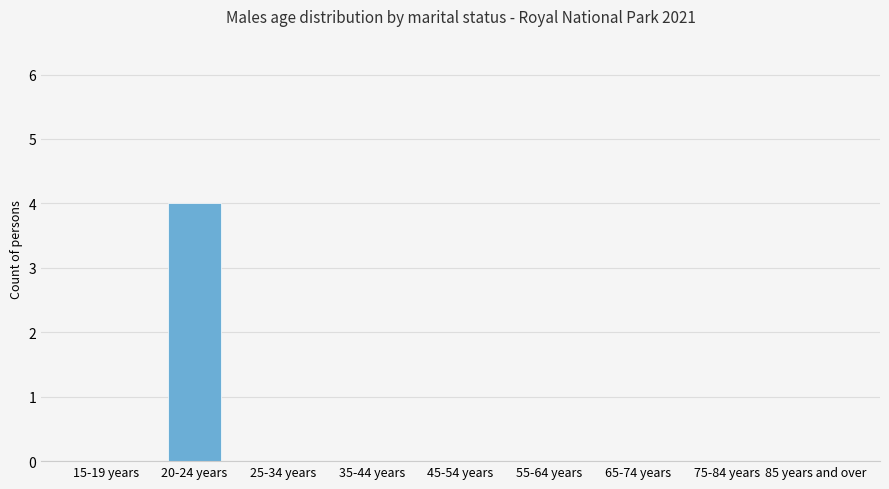

Reading right to left, transcribe all the data shown in this chart.

0	0	0	0	0	0	0	4	0